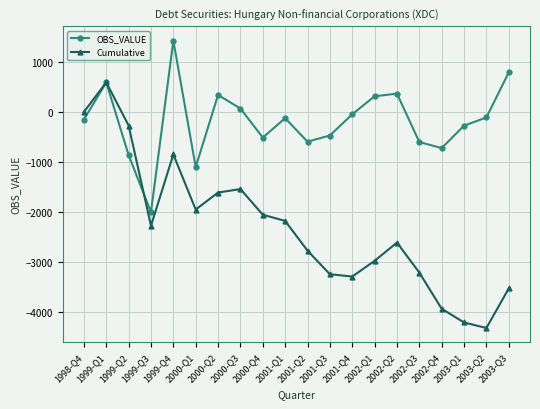

True or false: OBS_VALUE has a value of -47 at 2001-Q4.

True